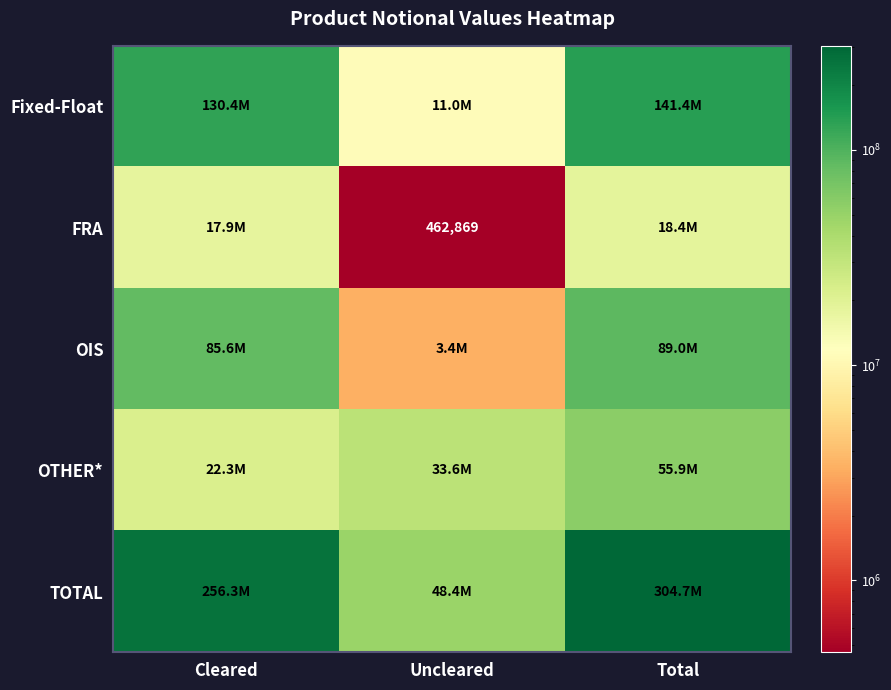

The value of FRA at Uncleared is 462869. True or false?

True